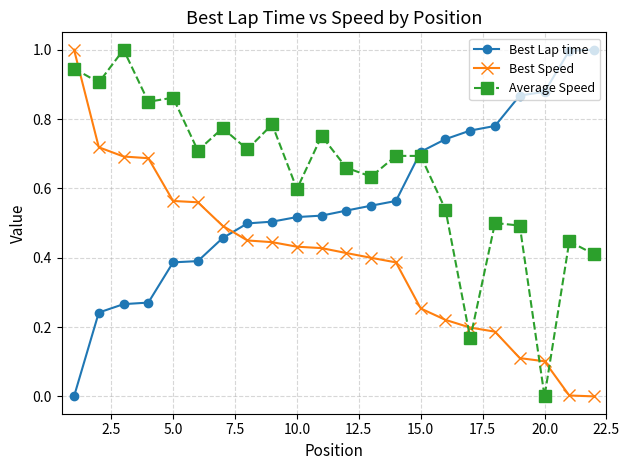

List the series in order of their overall mean, lowest first.

Best Speed, Best Lap time, Average Speed